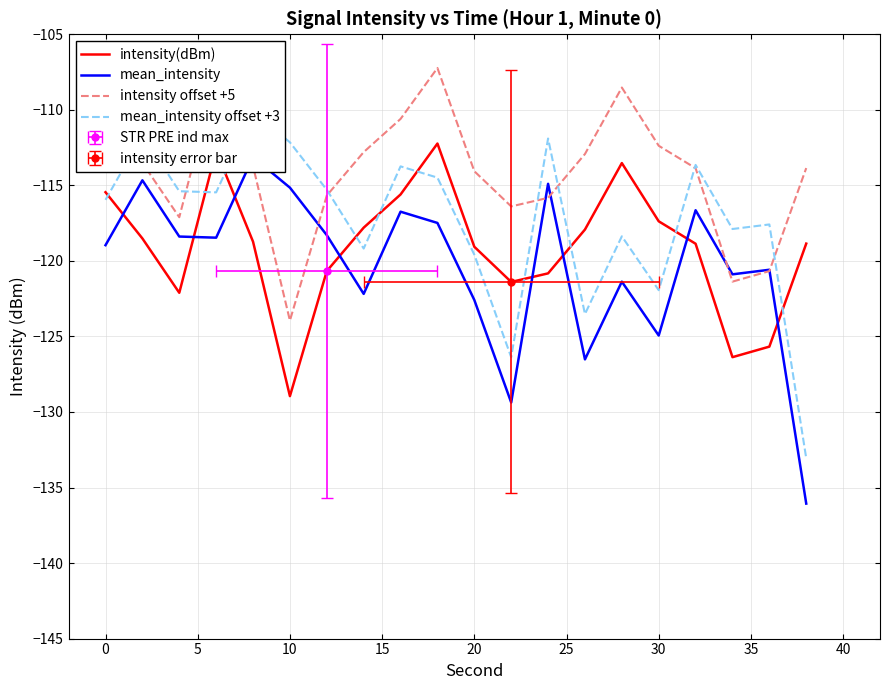

What is the value of the intensity offset +5 point at the 4th from the left?

-107.7